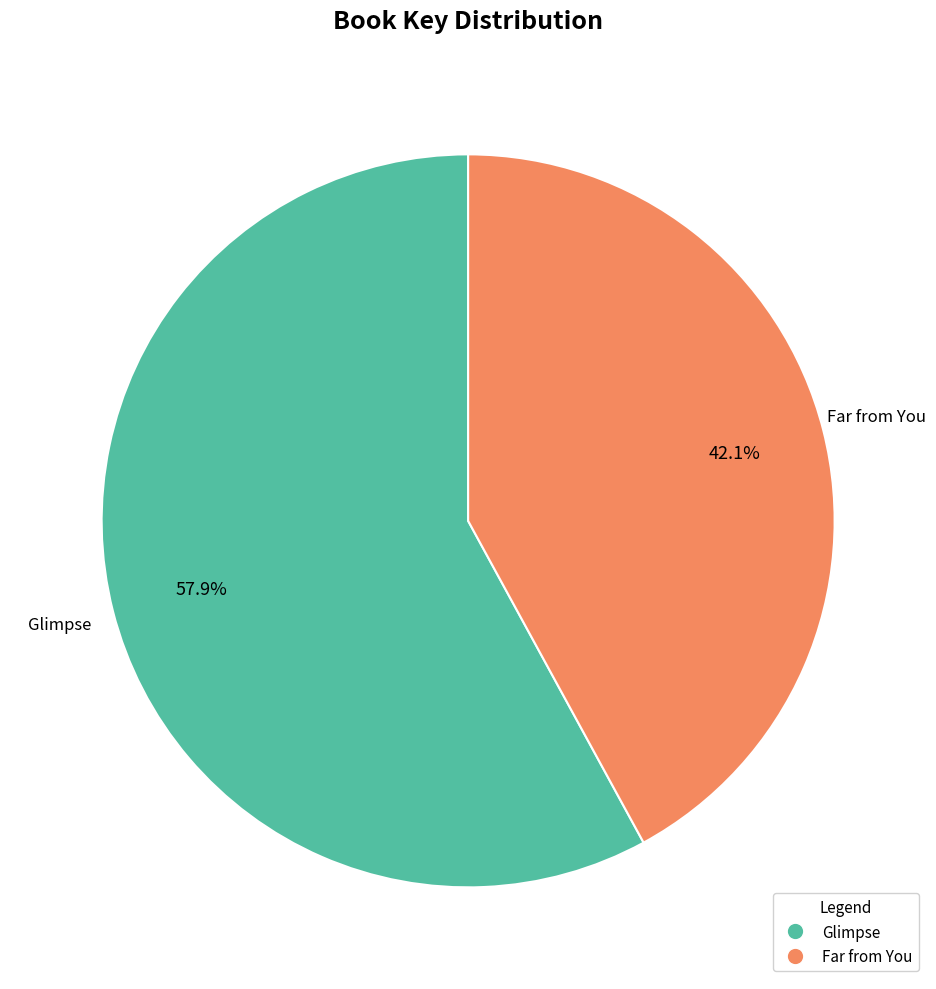

True or false: Far from You accounts for 42% of the total.

True